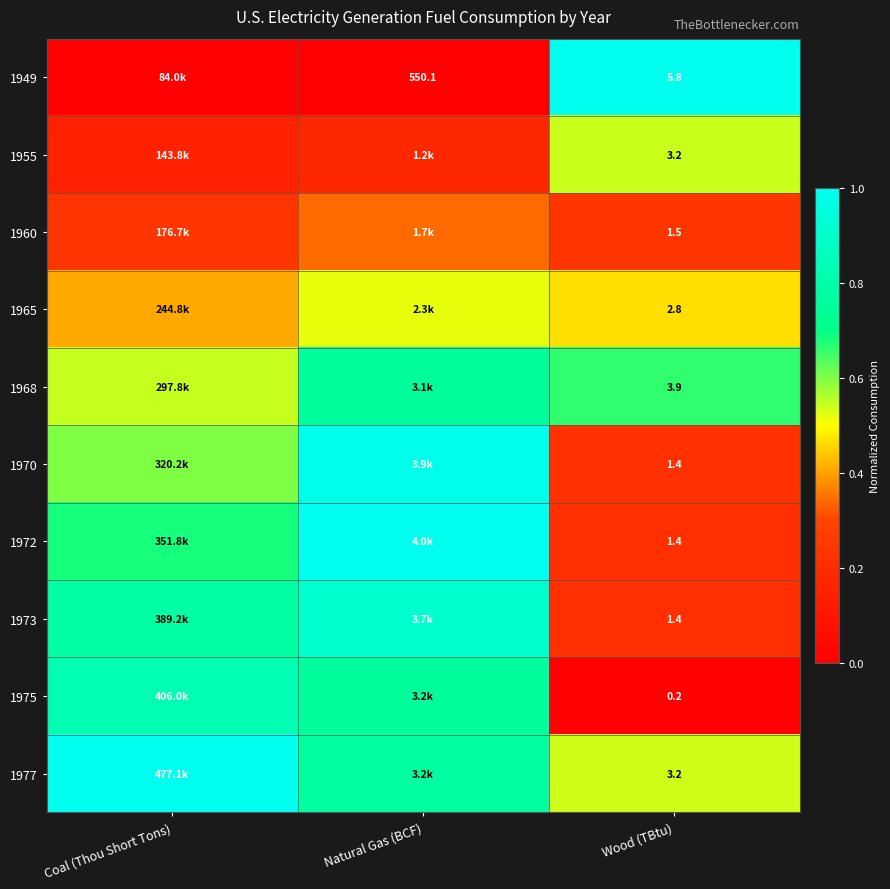

True or false: 1975 has a value of 1.2 at Natural Gas (BCF).

False